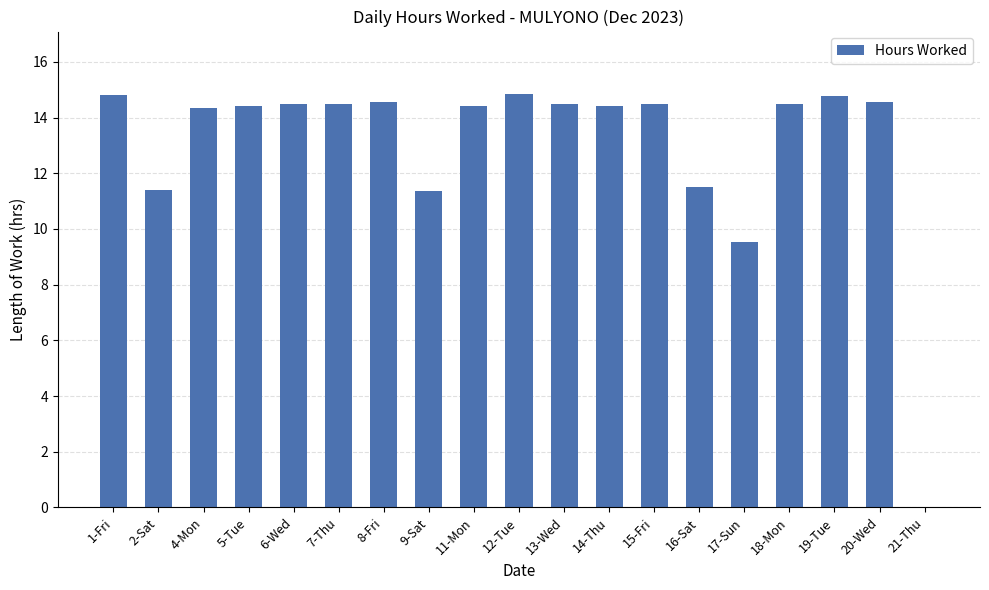

What is the change in value from 14-Thu to 19-Tue?

+0.4